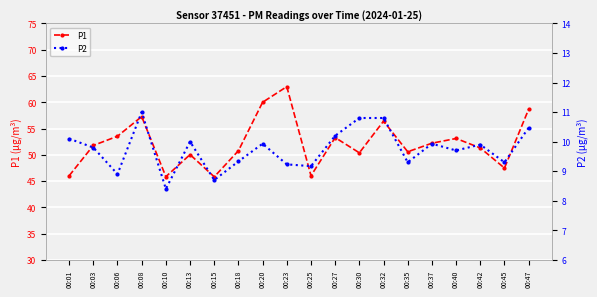

What is the greatest value displayed?

63.0